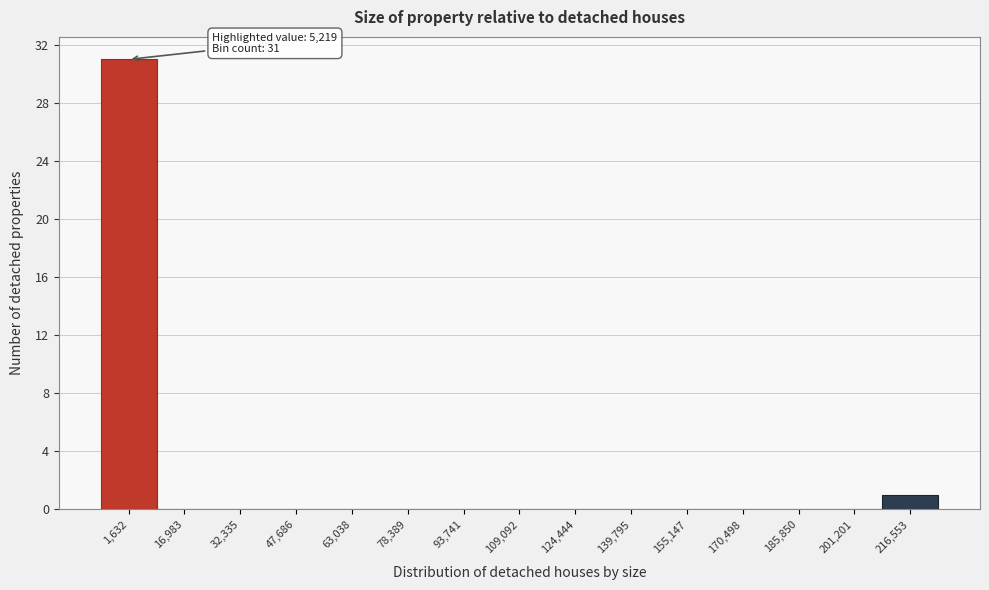

Reading right to left, list all the values displayed in this chart.

216,553=1	201,201=0	185,850=0	170,498=0	155,147=0	139,795=0	124,444=0	109,092=0	93,741=0	78,389=0	63,038=0	47,686=0	32,335=0	16,983=0	1,632=31